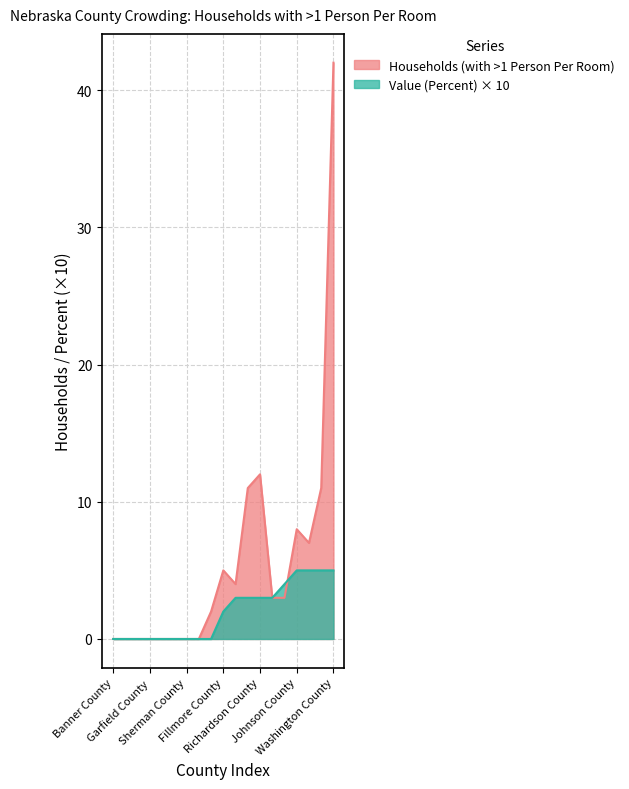

True or false: percent has more than 0 points higher than both neighbors.

False